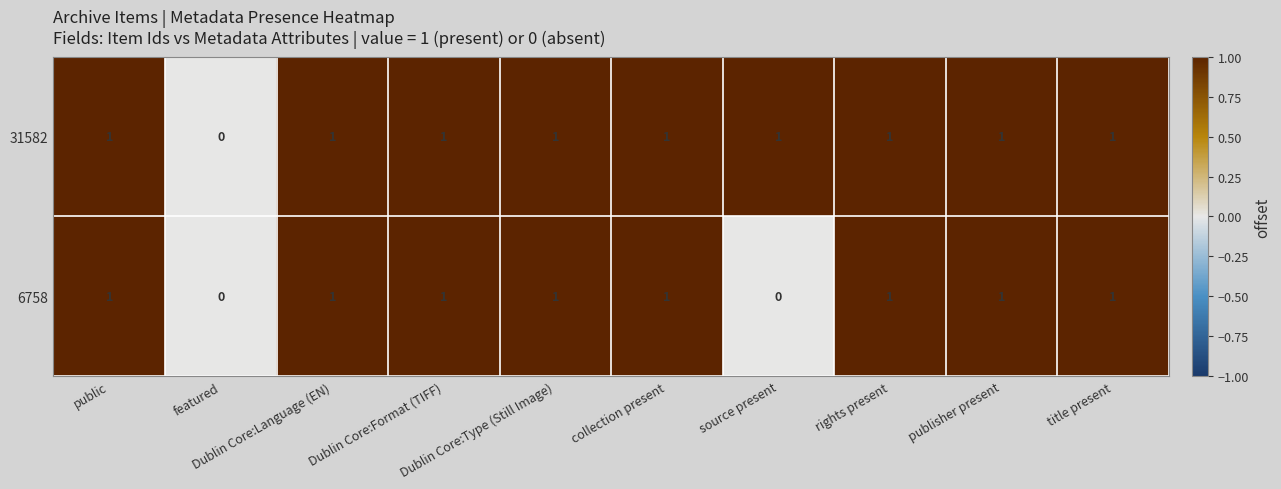

Which series has the largest total across all categories?

31582